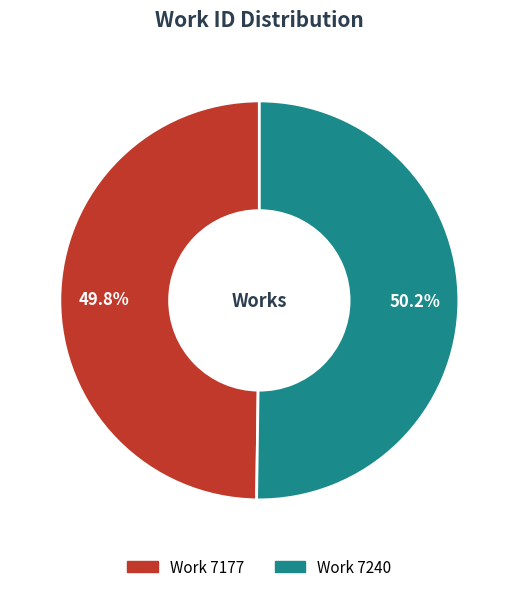

What is the ratio of the value at Work 7240 to the value at Work 7177?

1.0